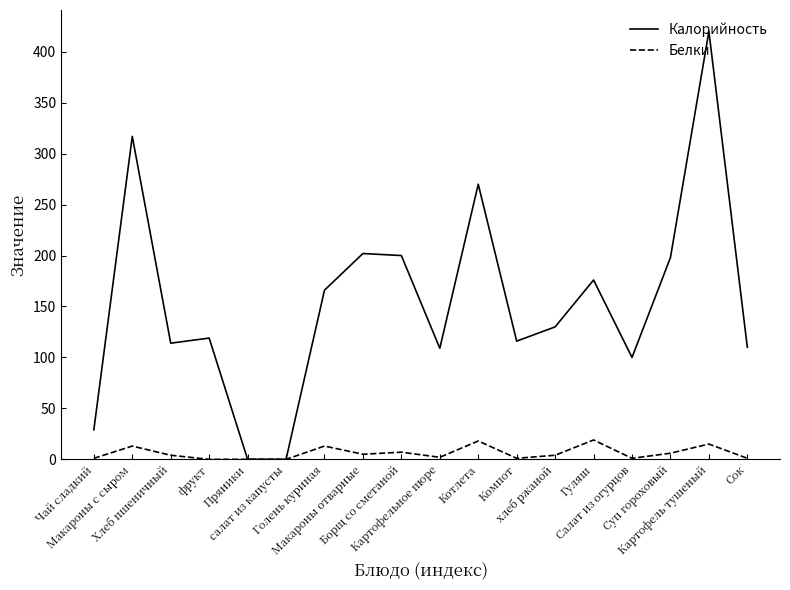

Rank the series by their average value, from highest to lowest.

Калорийность, Белки